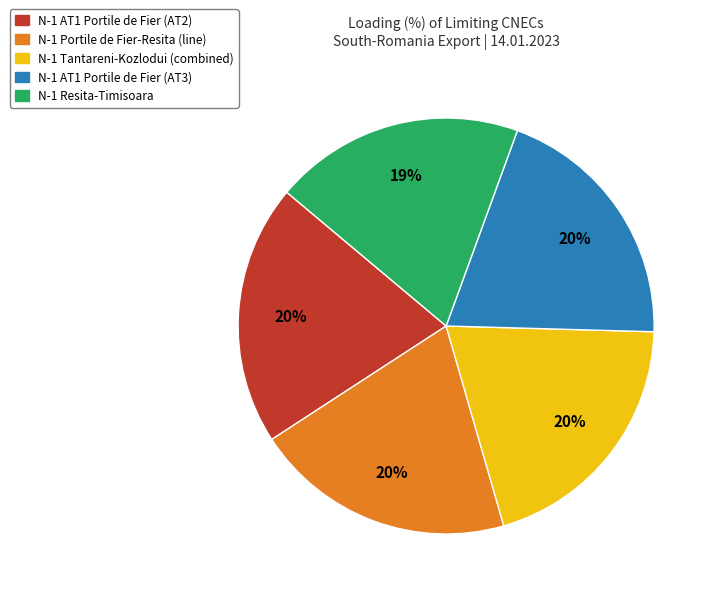

To the nearest percent, what is the average slice percentage?

20%